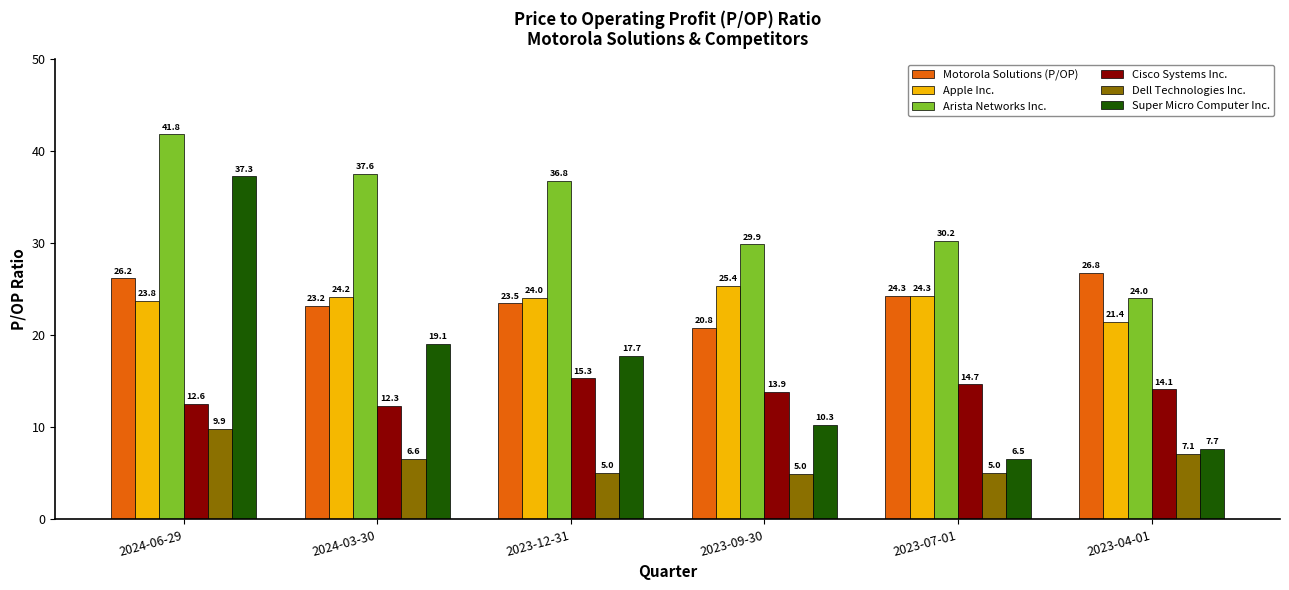

How many groups of bars are there?

6